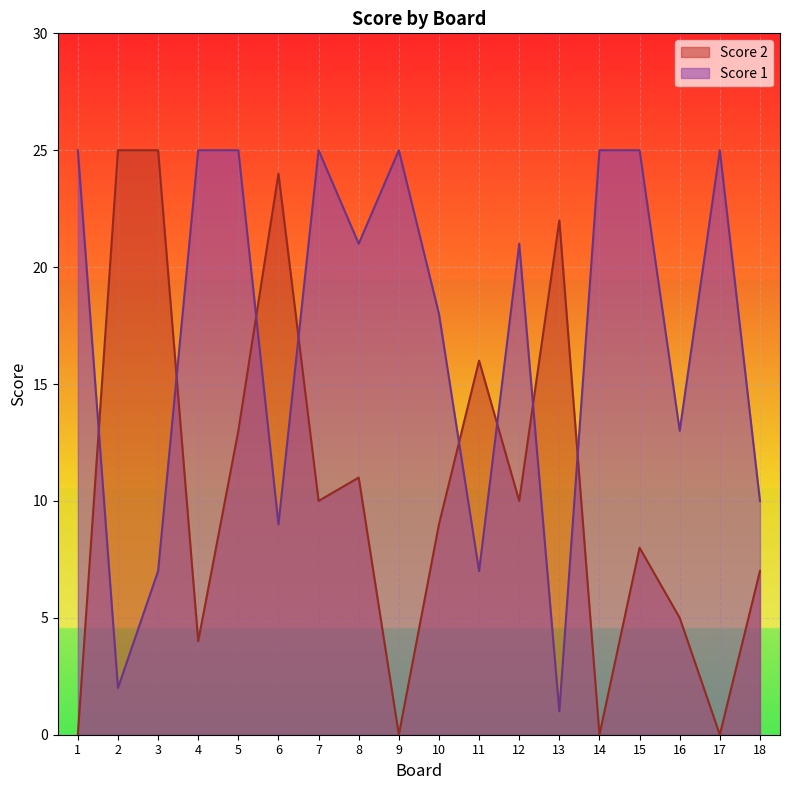

The value of Score 1 at 4 is 9. True or false?

False